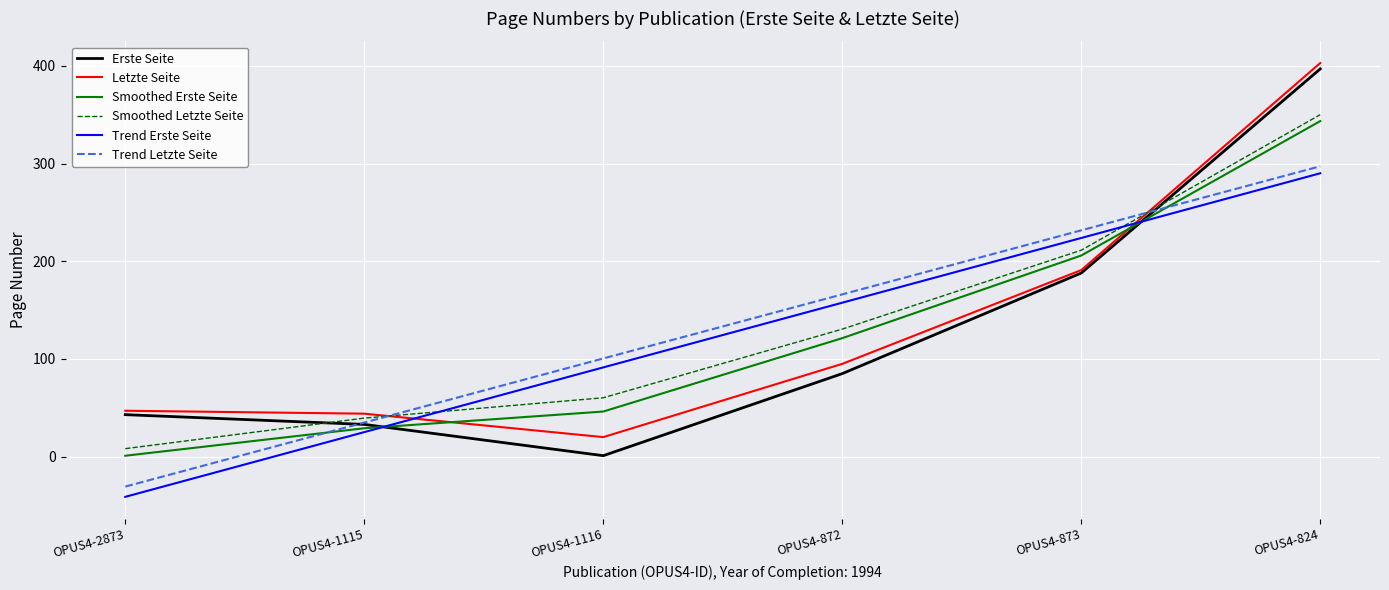

Is this an area chart (filled region under the line)?

No